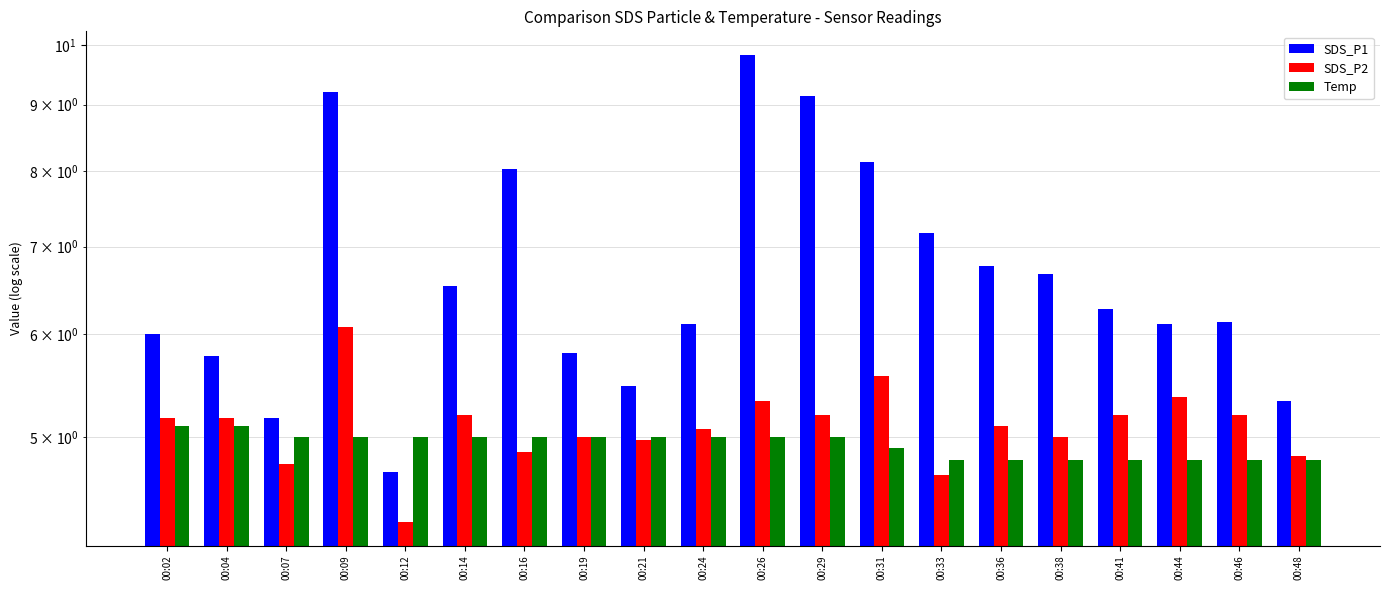

The SDS_P1 series shows 10.4 at 00:33. True or false?

False